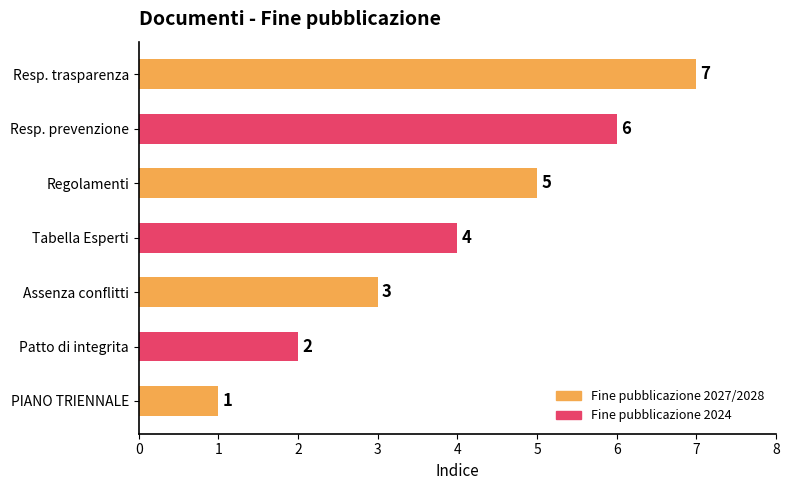

List the labels in order of value, largest first.

Resp. trasparenza, Resp. prevenzione, Regolamenti, Tabella Esperti, Assenza conflitti, Patto di integrita, PIANO TRIENNALE